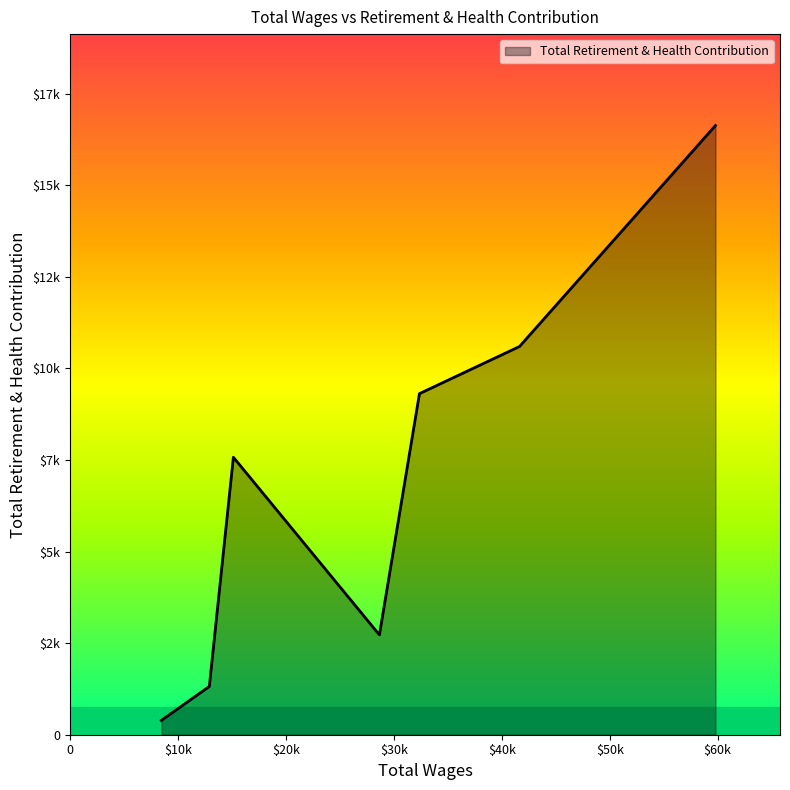

Does the chart have visible grid lines?

No